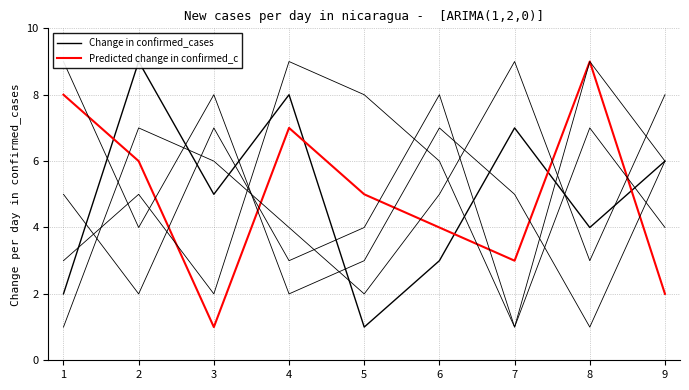

True or false: Predicted change in confirmed_c has a value of 11 at 1.

False